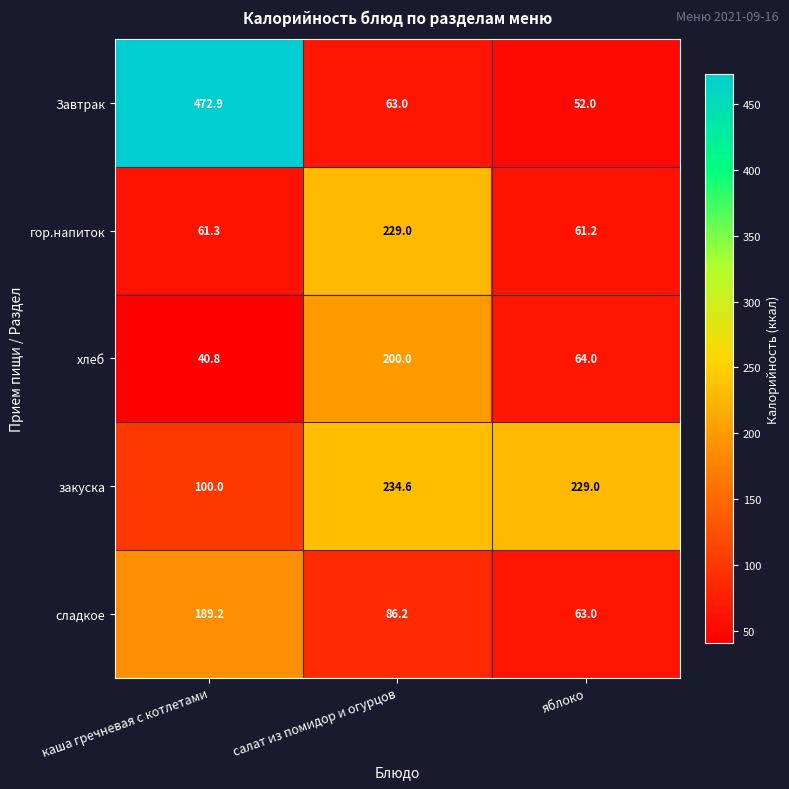

What is the sum of all гор.напиток values?

351.5